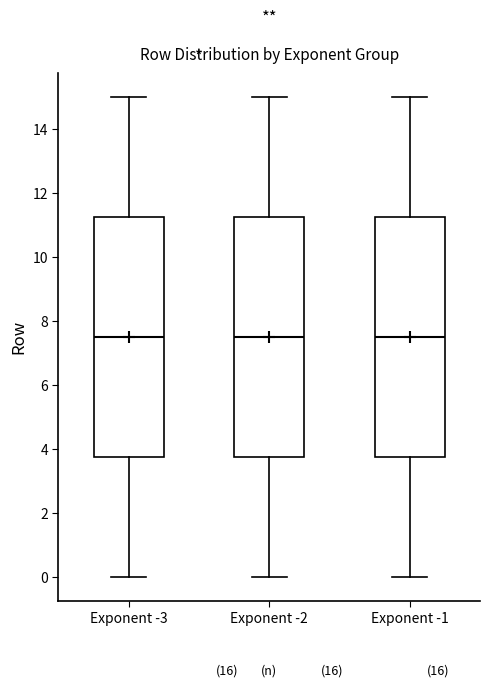

Reading left to right, transcribe this box plot: for each box, give where its median line is, the range the box spans, and where its two whiskers end, as read against the y-axis. The values are not printed on the chart, so give them approximately, as read against the axis.

Exponent -3: median 7.6, box 3.8 to 11.2, whiskers 0.0 to 15.0
Exponent -2: median 7.6, box 3.8 to 11.2, whiskers 0.0 to 15.0
Exponent -1: median 7.6, box 3.8 to 11.2, whiskers 0.0 to 15.0